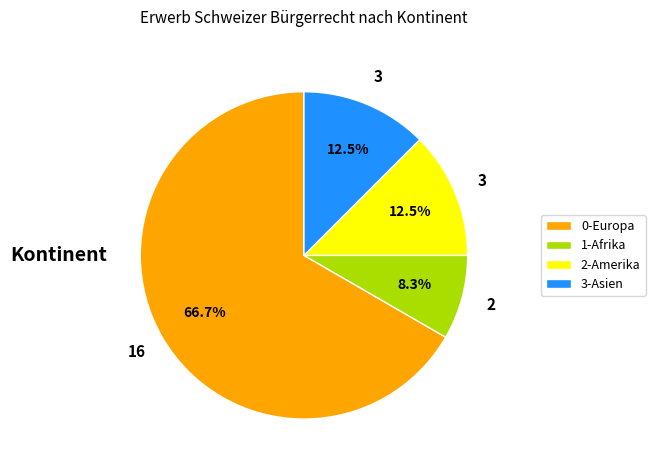

What is the smallest slice in the pie chart?

1-Afrika